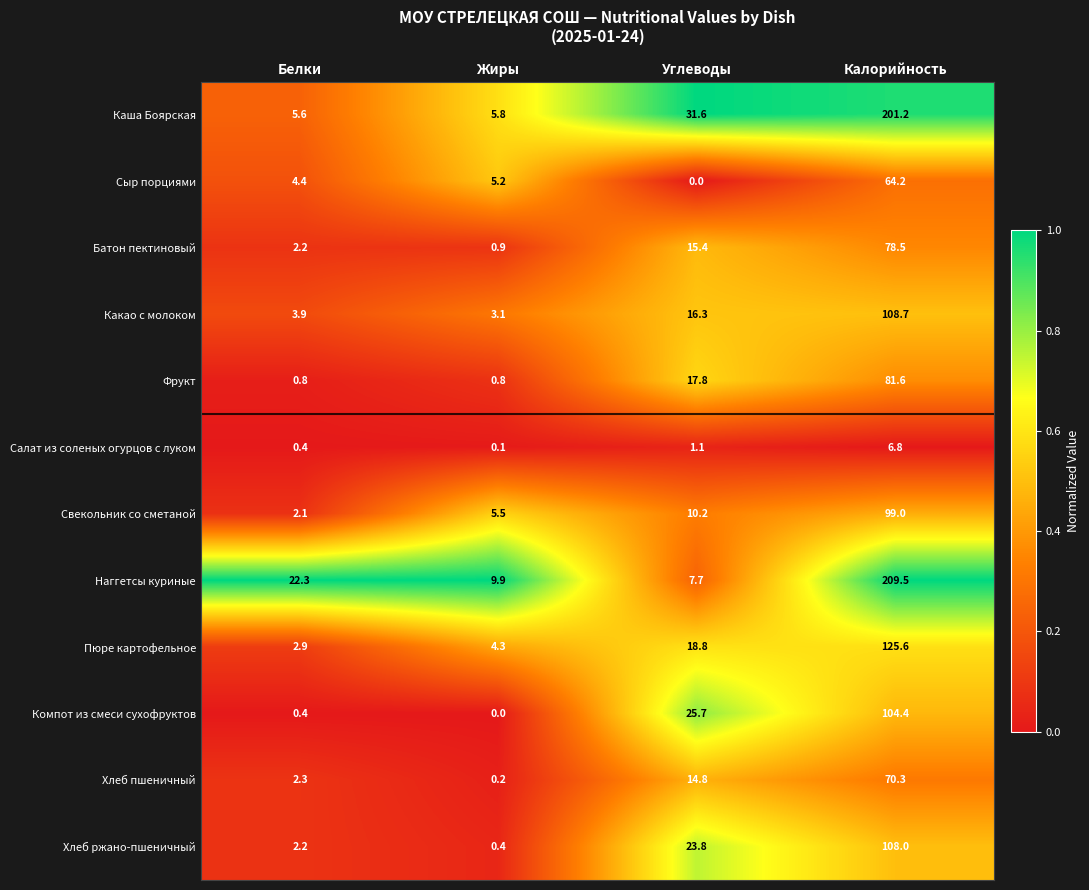

Is it true that Наггетсы куриные equals 11.3 at Углеводы?

False